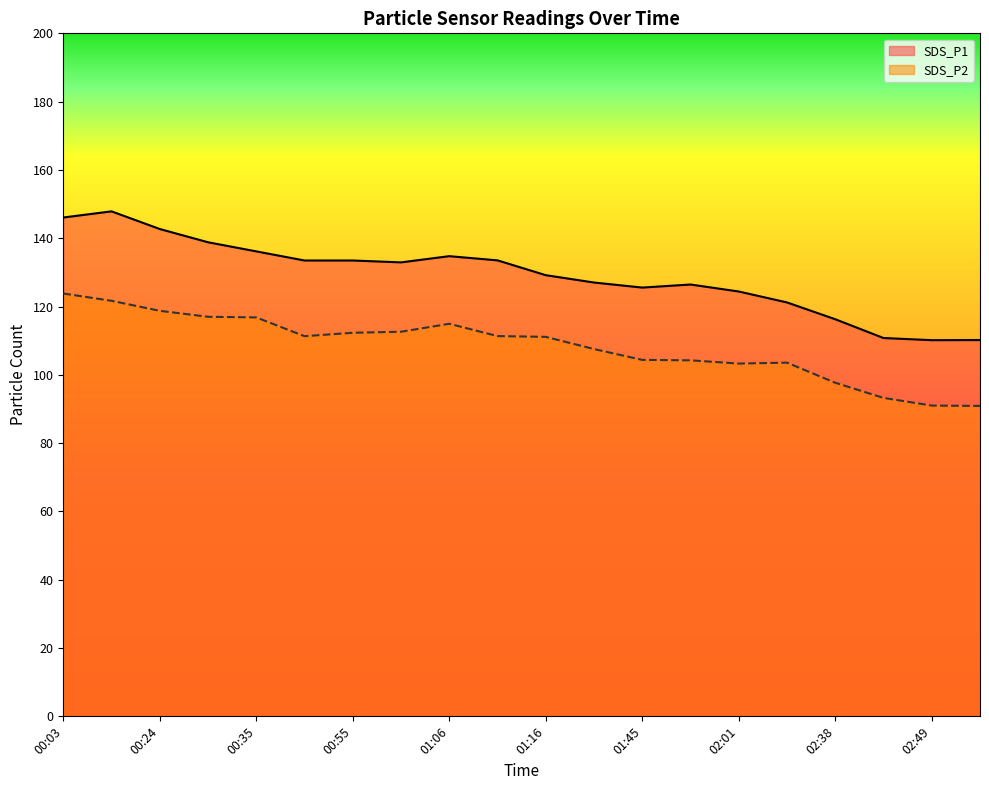

Which series has the largest total across all categories?

SDS_P1